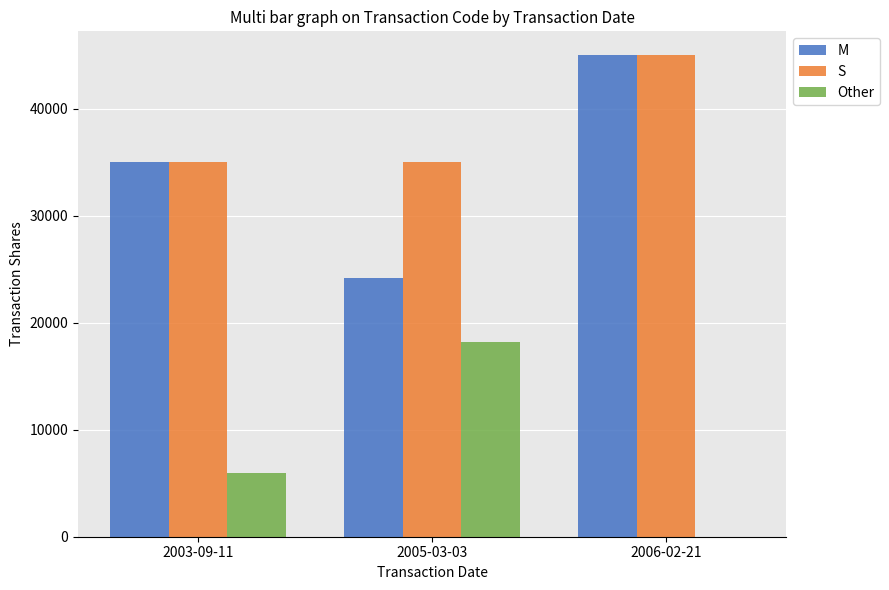

Is it true that M equals 35000 at 2003-09-11?

True